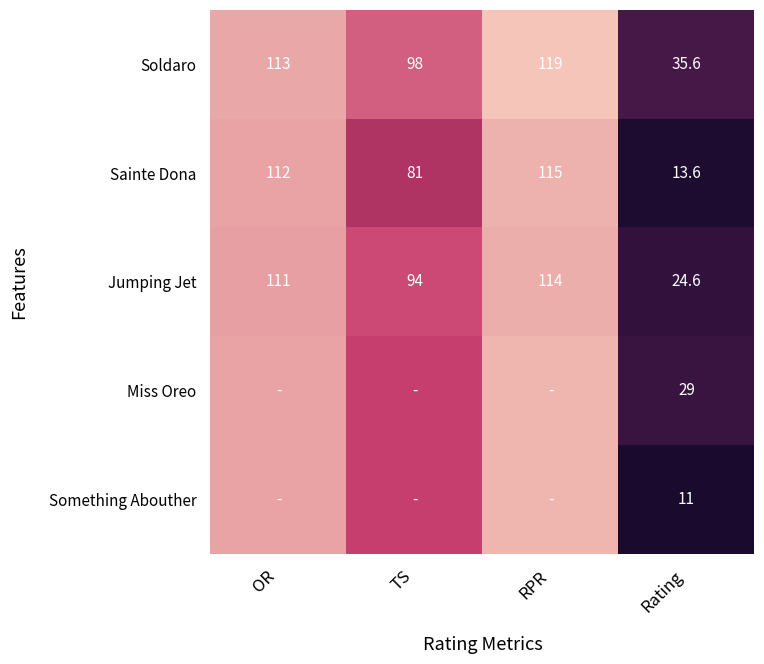

What is the difference between the maximum and minimum values in the Jumping Jet series?

89.4